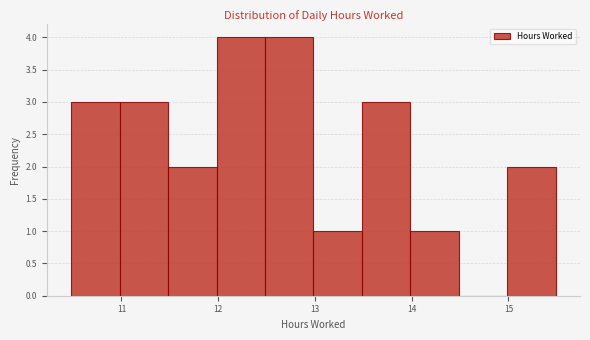

Reading left to right, transcribe this chart: for each bar, give the range it covers on the x-axis and its height. Neither the bar edges nor the heights are printed on the chart, so give them approximately, as read against the axes.

10.5 to 11.0: 3
11.0 to 11.5: 3
11.5 to 12.0: 2
12.0 to 12.5: 4
12.5 to 13.0: 4
13.0 to 13.5: 1
13.5 to 14.0: 3
14.0 to 14.5: 1
14.5 to 15.0: 0
15.0 to 15.5: 2